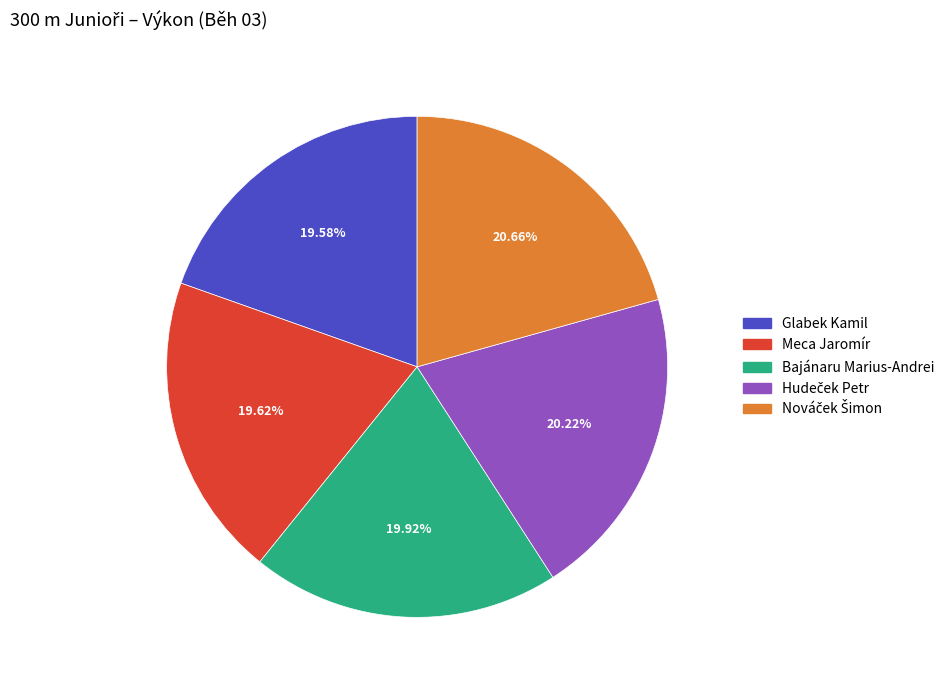

Approximately how many times larger is the value at Bajánaru Marius-Andrei compared to Glabek Kamil?

1.0